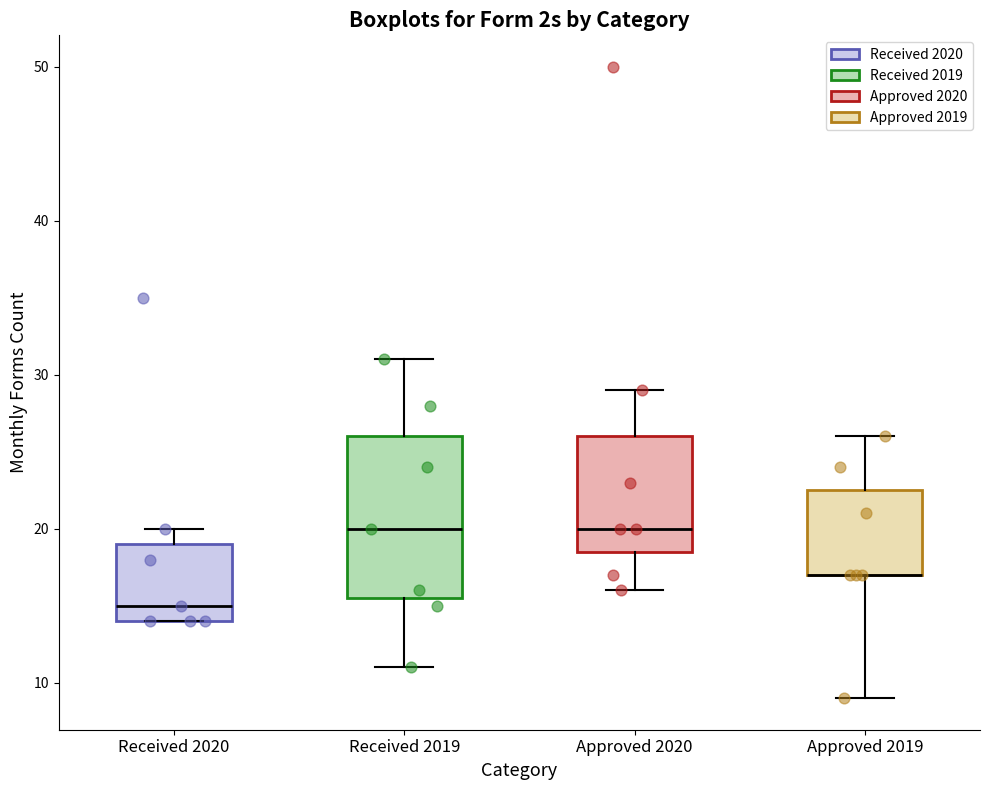

Which box is the tallest, from its lower edge to its upper edge?

Received 2019